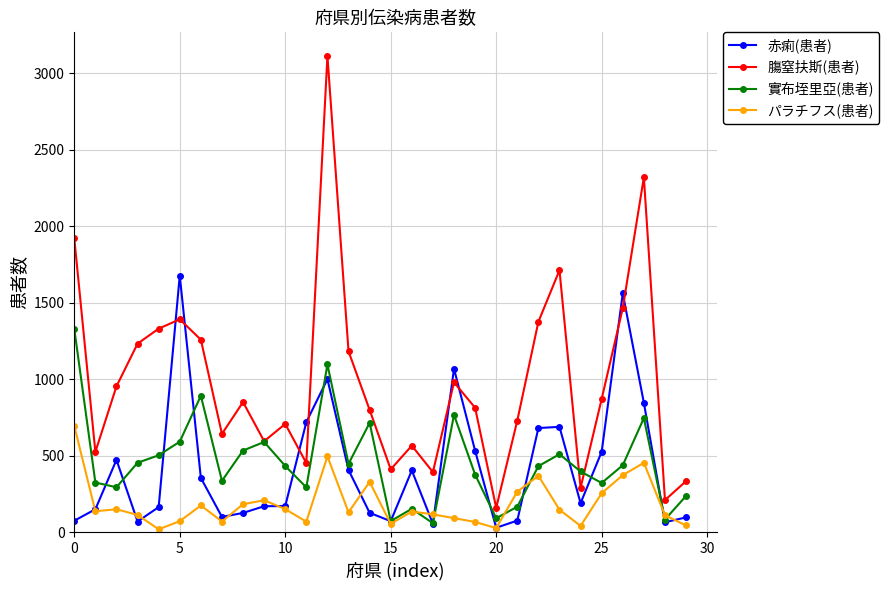

Which series has the widest spread of values?

膓窒扶斯(患者)